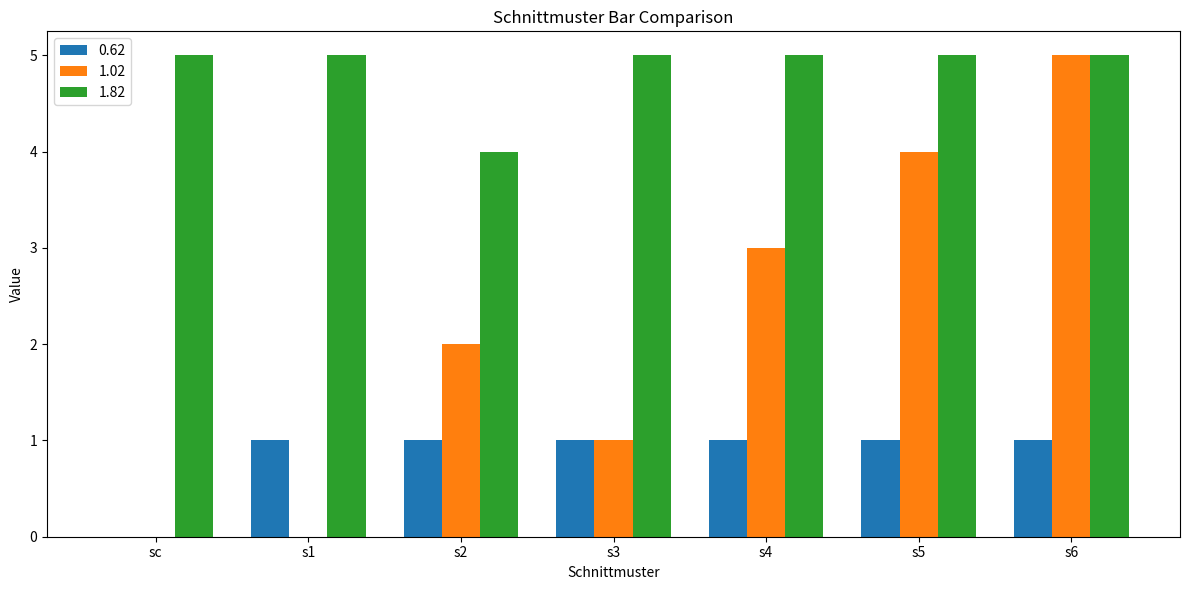

What are all the series names shown in the legend?

0.62, 1.02, 1.82